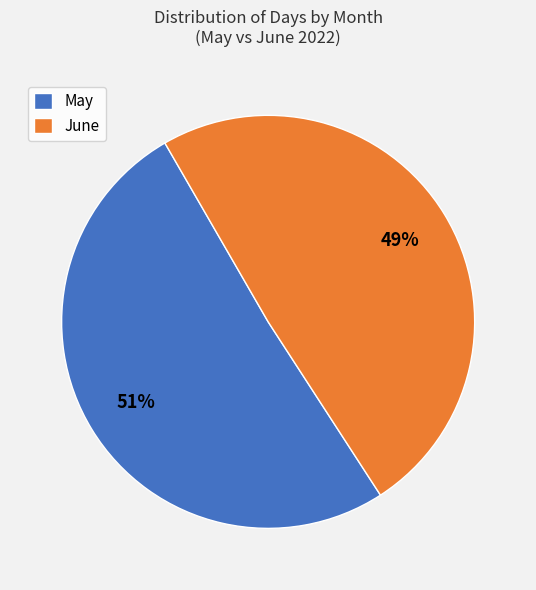

Between June and May, which is larger?

May